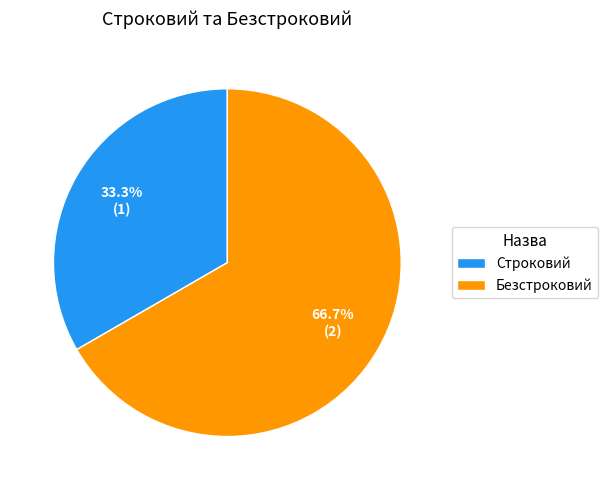

True or false: Строковий accounts for 22% of the total.

False